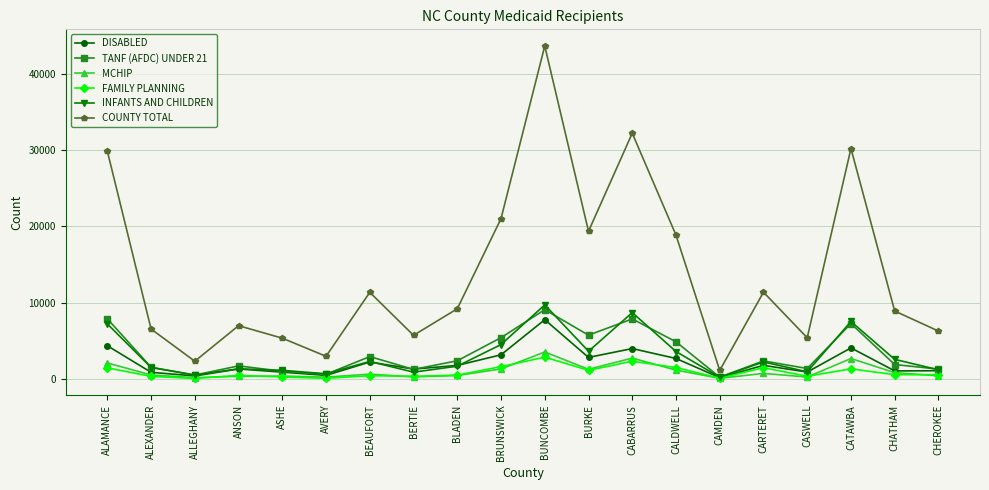

How many lines are shown in the chart?

6